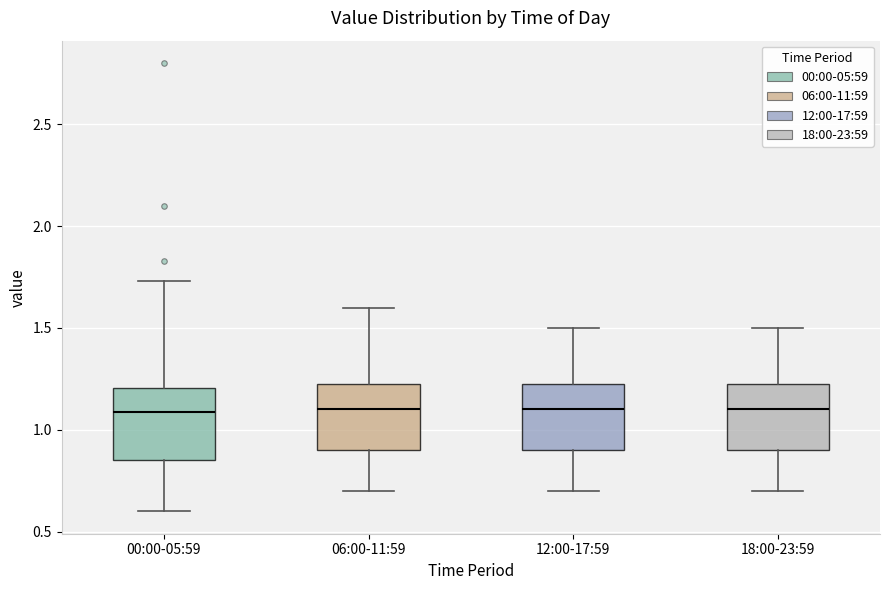

Reading left to right, transcribe this box plot: for each box, give where its median line is, the range the box spans, and where its two whiskers end, as read against the y-axis. The values are not printed on the chart, so give them approximately, as read against the axis.

00:00-05:59: median 1.10, box 0.85 to 1.20, whiskers 0.60 to 1.75
06:00-11:59: median 1.10, box 0.90 to 1.25, whiskers 0.70 to 1.60
12:00-17:59: median 1.10, box 0.90 to 1.25, whiskers 0.70 to 1.50
18:00-23:59: median 1.10, box 0.90 to 1.25, whiskers 0.70 to 1.50